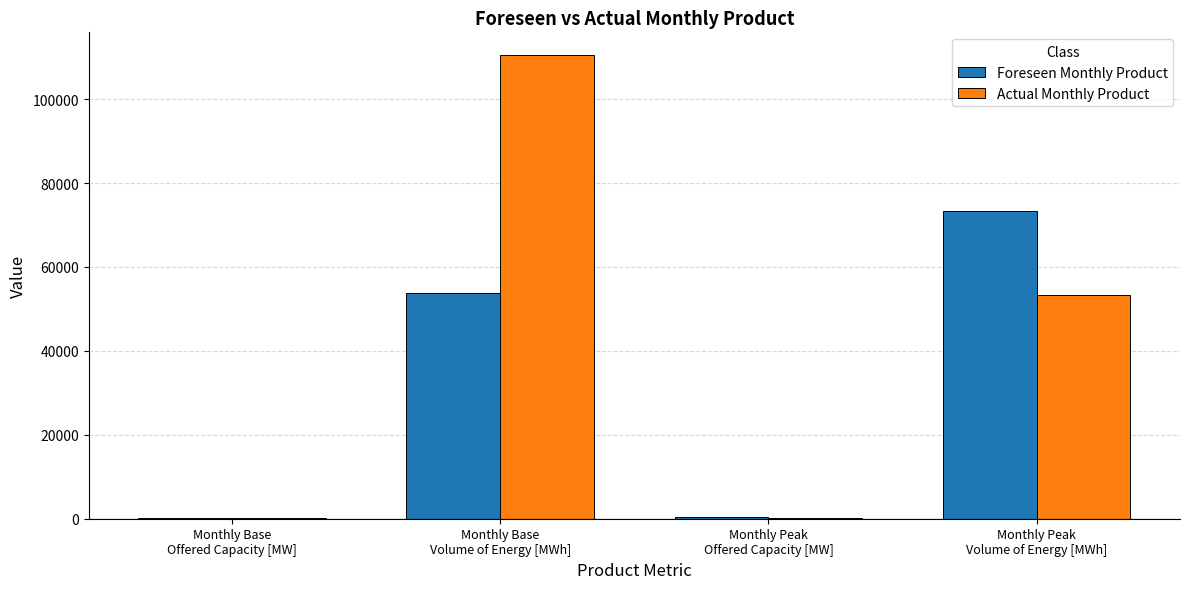

What are all the series names shown in the legend?

Foreseen Monthly Product, Actual Monthly Product